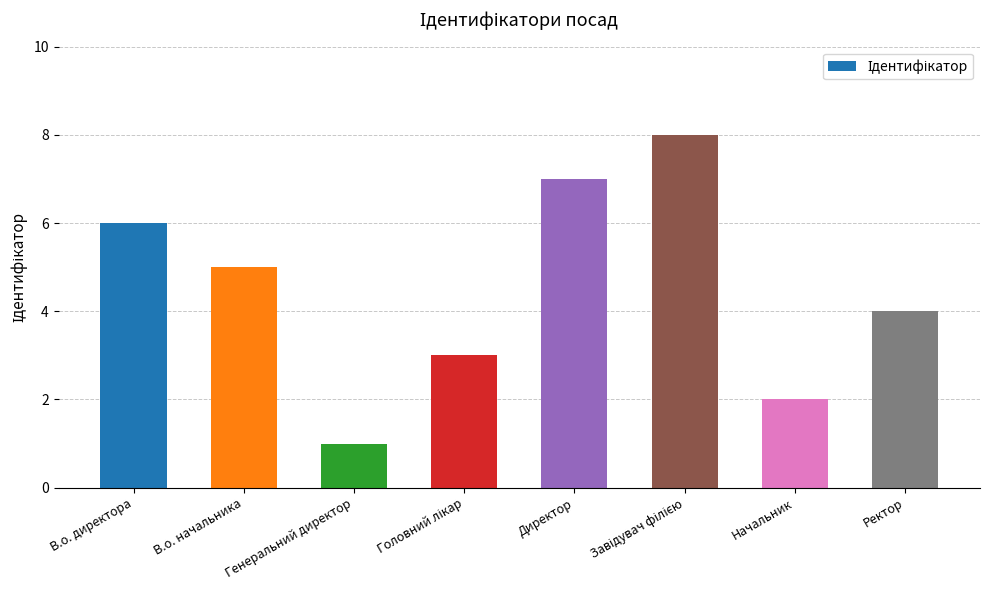

Count the number of categories in the chart.

8